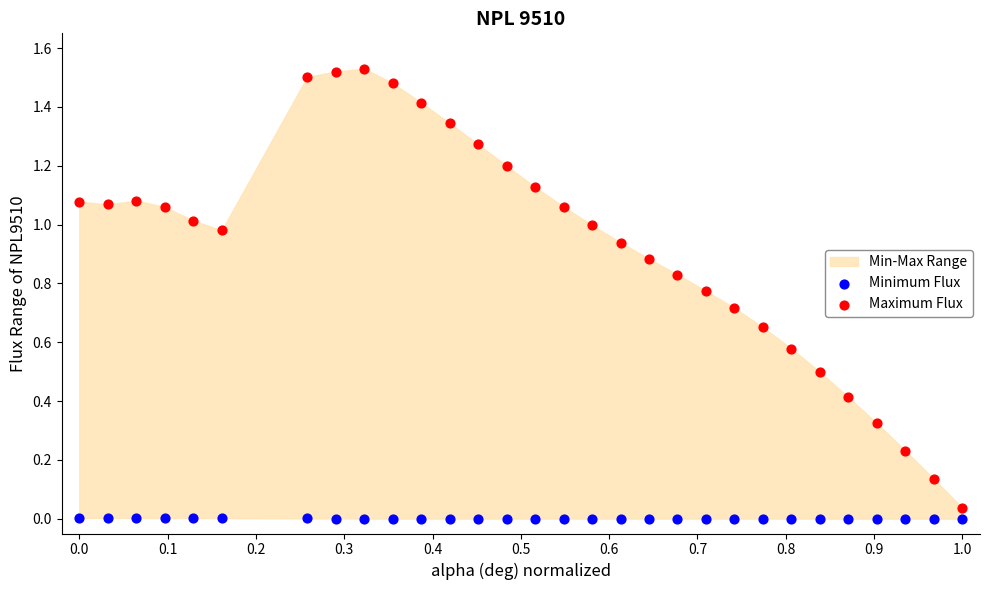

Which series contains the highest Y value?

Maximum Flux